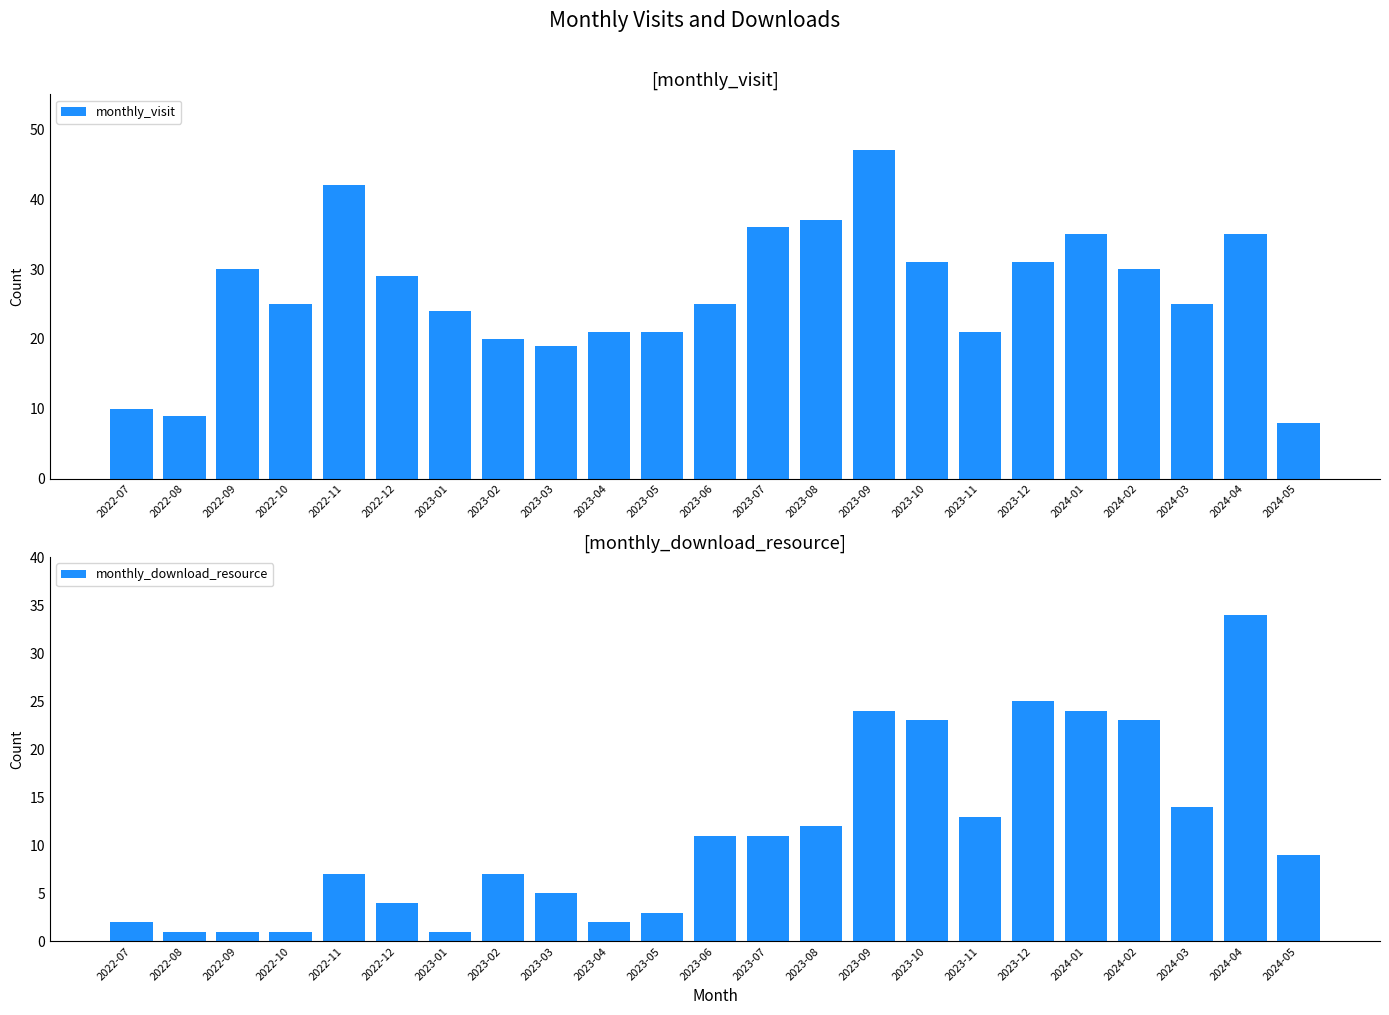

What is the difference between the monthly_download_resource values at 2023-11 and 2024-02?

10